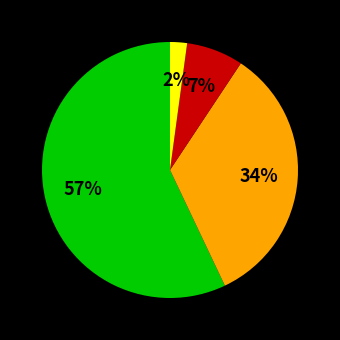

To the nearest percent, what is the average slice percentage?

25%